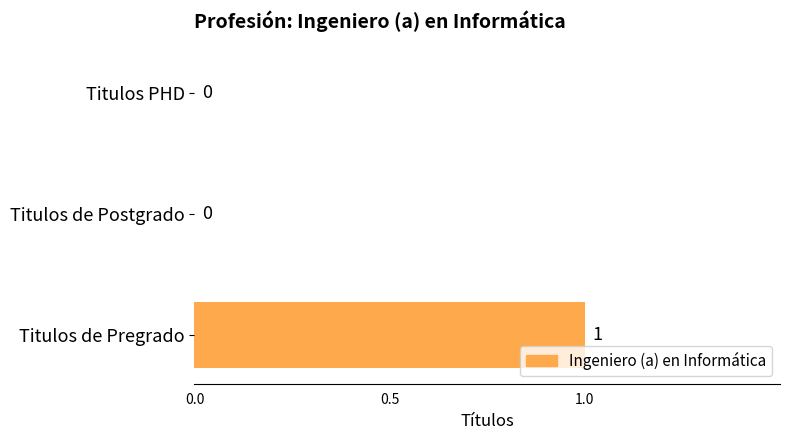

Count the number of categories in the chart.

3